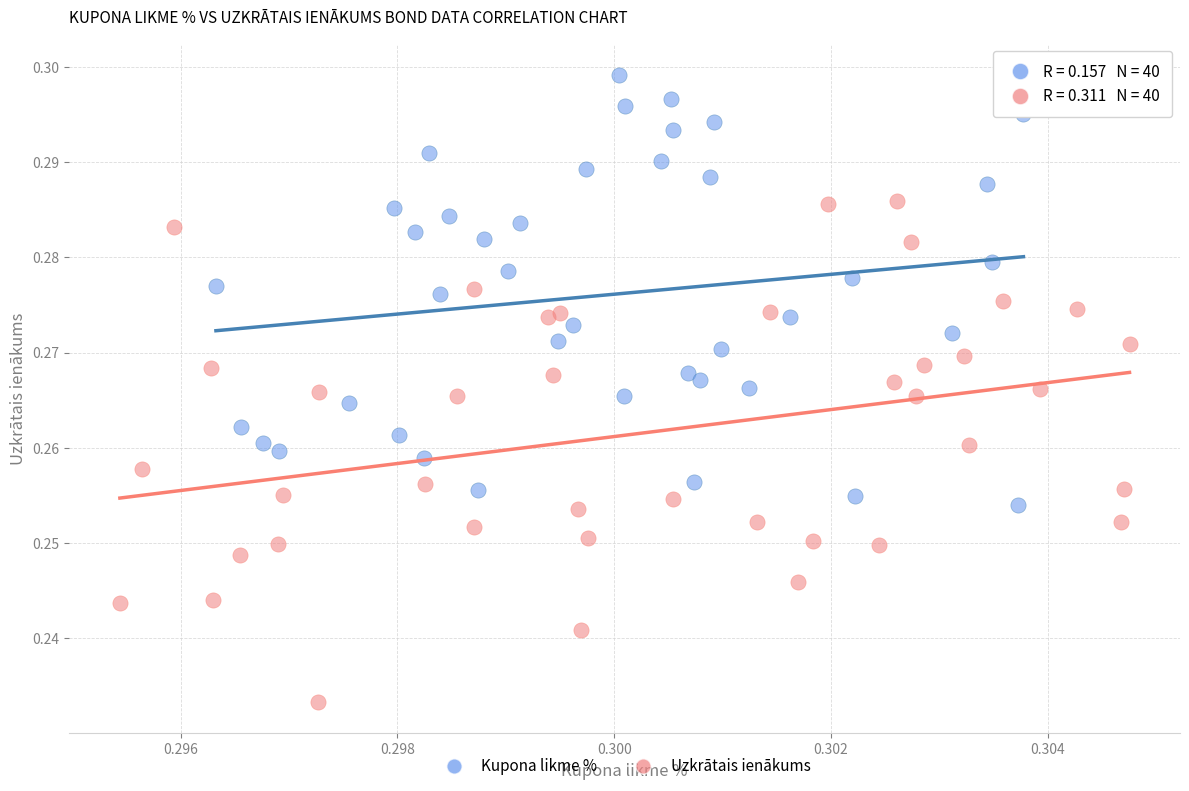

Which series reaches the minimum Y coordinate?

Uzkrātais ienākums